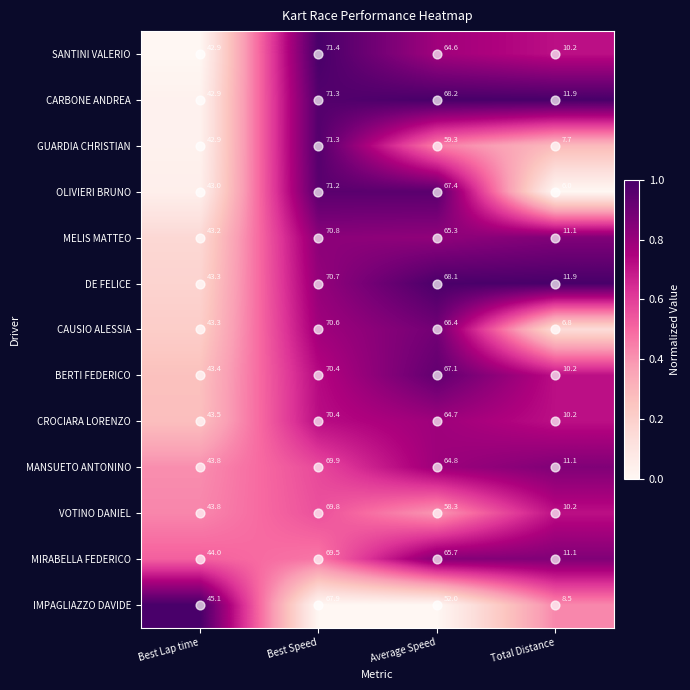

What is the difference between the second highest and second lowest values in the CROCIARA LORENZO series?

21.2